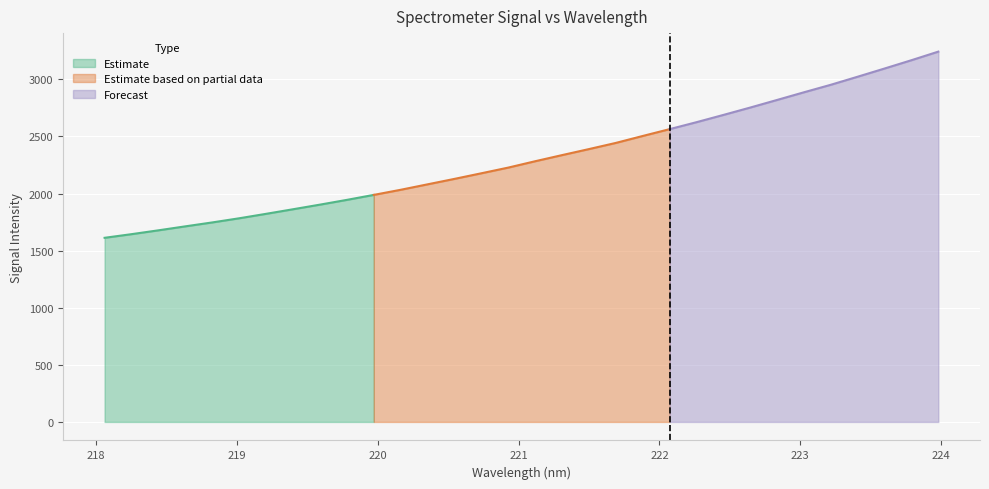

List the labels in order of value, smallest first.

218.0596, 218.2508, 218.442, 218.6332, 218.8244, 219.0156, 219.2067, 219.3979, 219.589, 219.7801, 219.9712, 220.1623, 220.3533, 220.5444, 220.7354, 220.9264, 221.1174, 221.3083, 221.4993, 221.6902, 221.8812, 222.0721, 222.263, 222.4538, 222.6447, 222.8355, 223.0264, 223.2172, 223.408, 223.5987, 223.7895, 223.9802